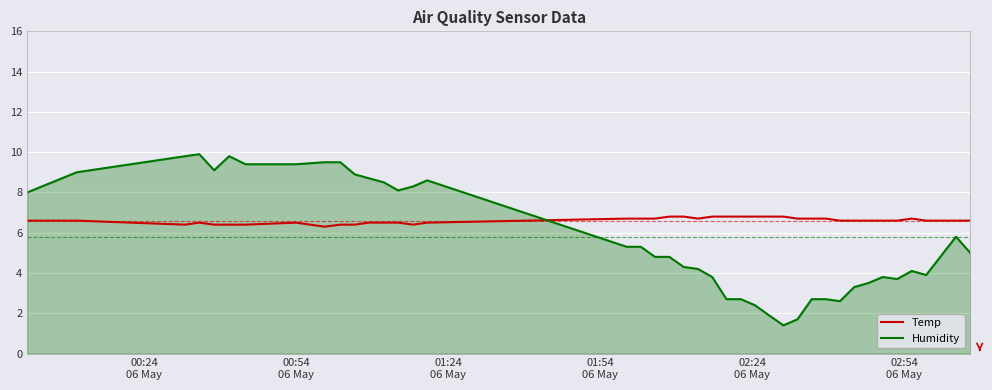

Reading left to right, list all the values displayed in this chart.

Temp: 6.6	6.6	6.4	6.5	6.4	6.4	6.4	6.5	6.3	6.4	6.4	6.5	6.5	6.5	6.4	6.5	6.7	6.7	6.7	6.8	6.8	6.7	6.8	6.8	6.8	6.8	6.8	6.8	6.7	6.7	6.7	6.6	6.6	6.6	6.6	6.6	6.7	6.6	6.6	6.6
Humidity: 8.0	9.0	9.8	9.9	9.1	9.8	9.4	9.4	9.5	9.5	8.9	8.7	8.5	8.1	8.3	8.6	5.3	5.3	4.8	4.8	4.3	4.2	3.8	2.7	2.7	2.4	1.9	1.4	1.7	2.7	2.7	2.6	3.3	3.5	3.8	3.7	4.1	3.9	5.8	5.0